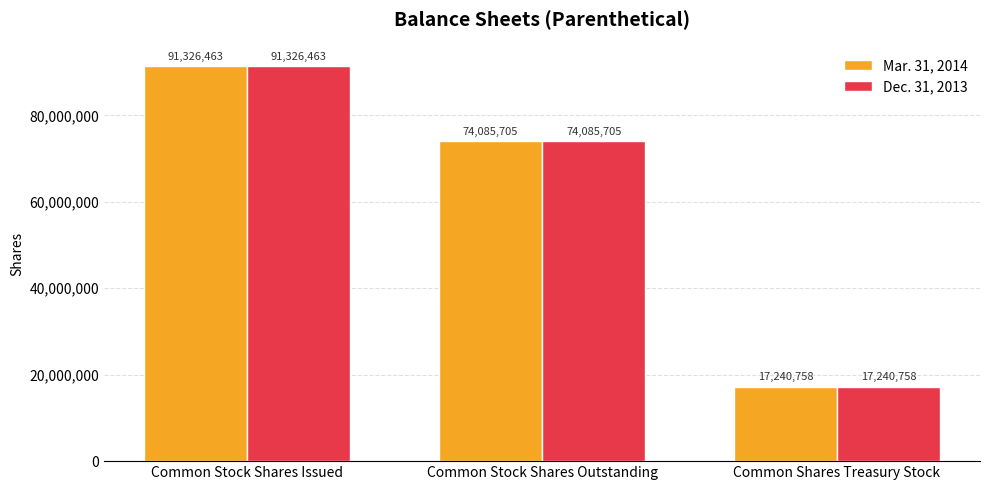

True or false: Mar. 31, 2014 has a value of 17240758 at Common Shares Treasury Stock.

True